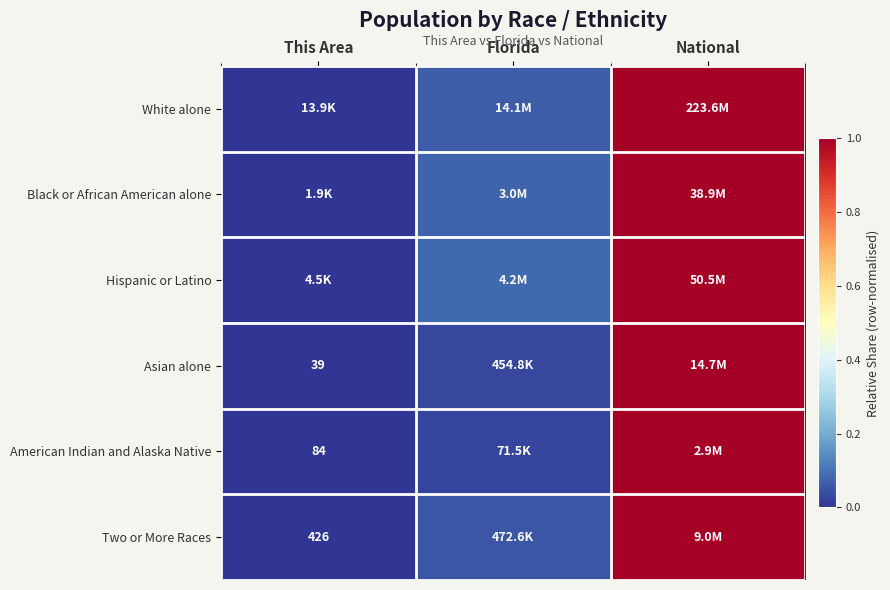

What is the spread (max minus min) of values at Florida?

0.1